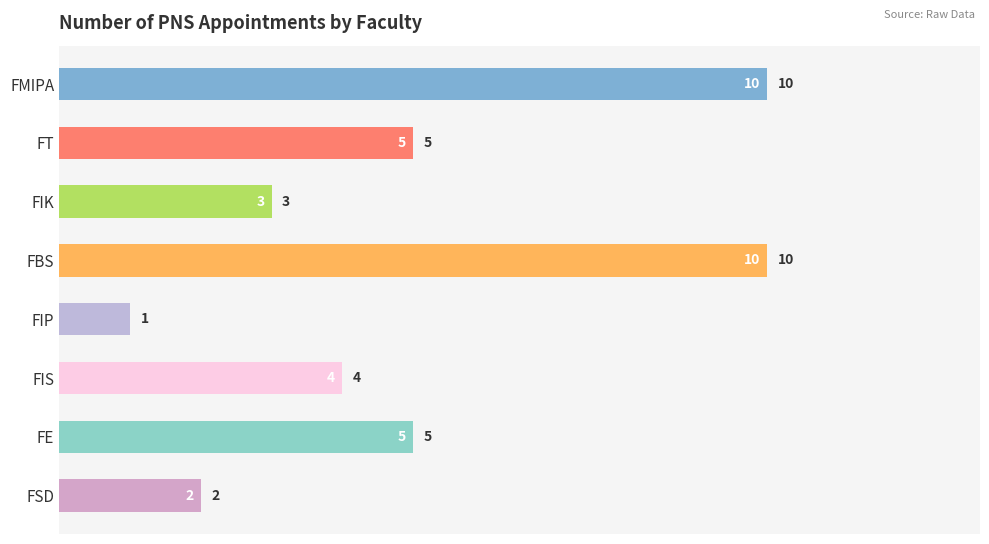

How many data points does each series have?

8